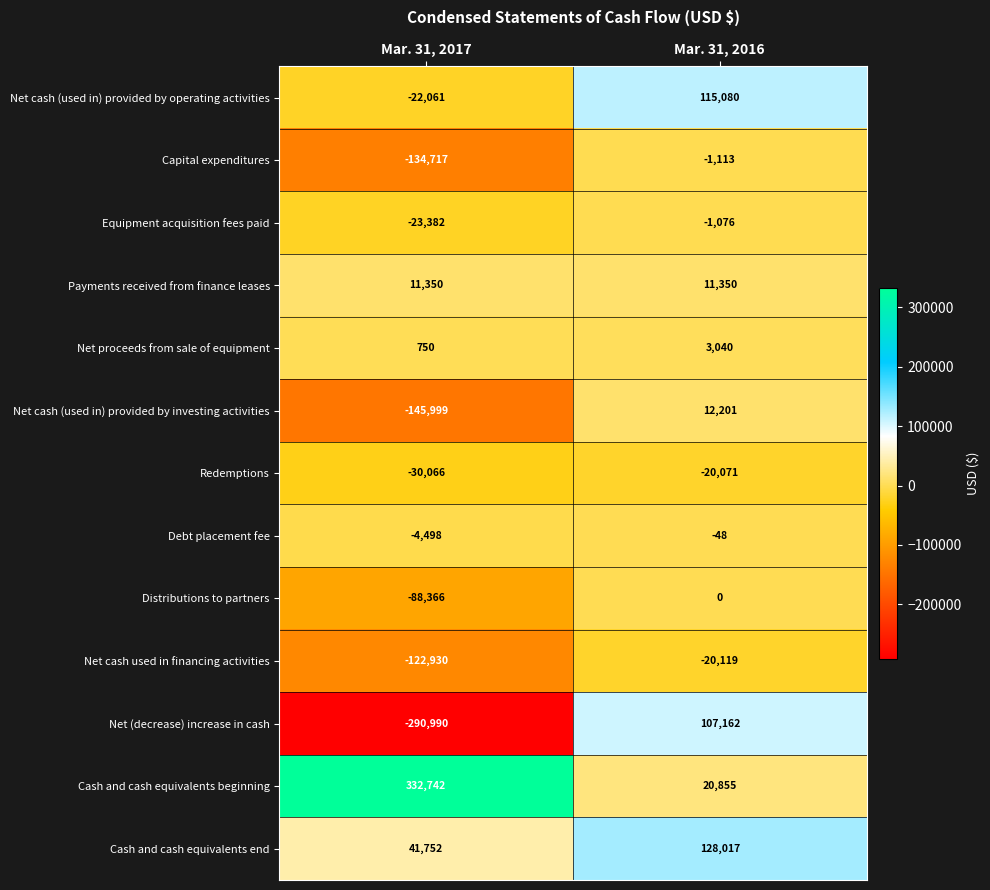

True or false: Distributions to partners has a value of -36355 at Mar. 31, 2016.

False